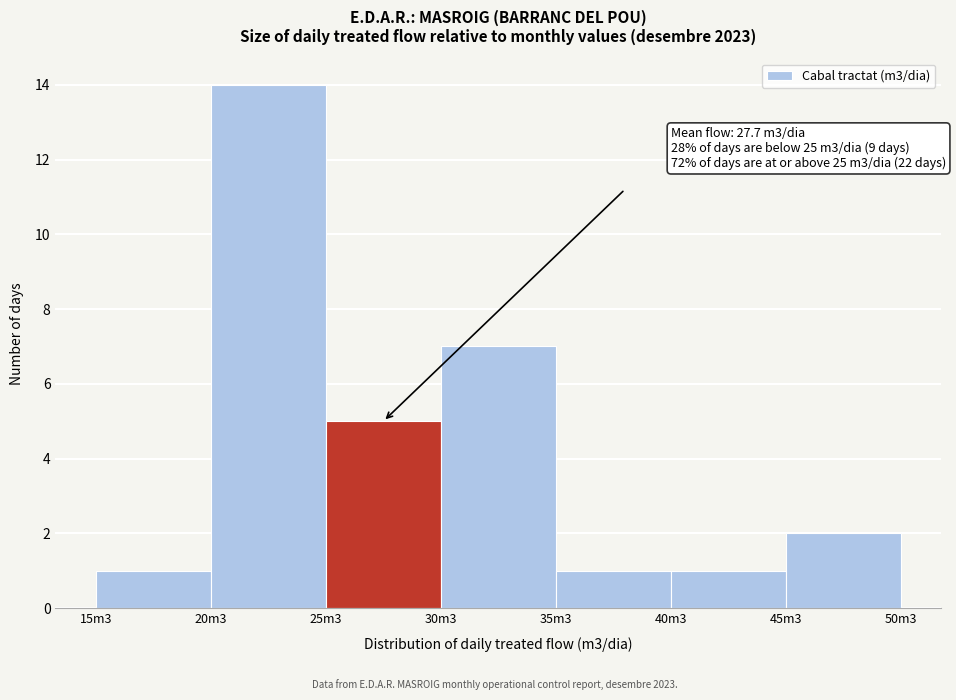

Reading right to left, extract all data points from this chart.

45m3=2	40m3=1	35m3=1	30m3=7	25m3=5	20m3=14	15m3=1